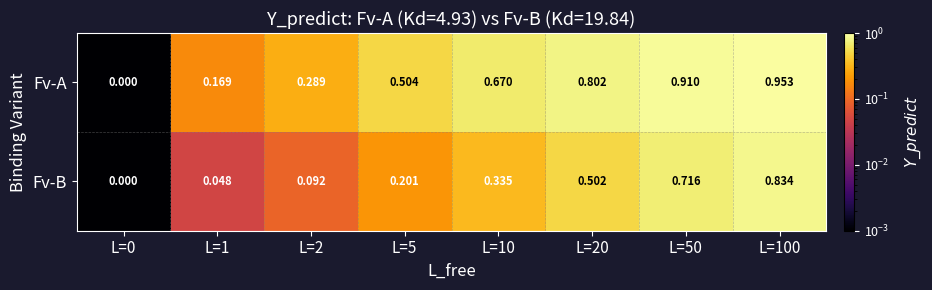

Which series has the largest total across all categories?

Fv-A